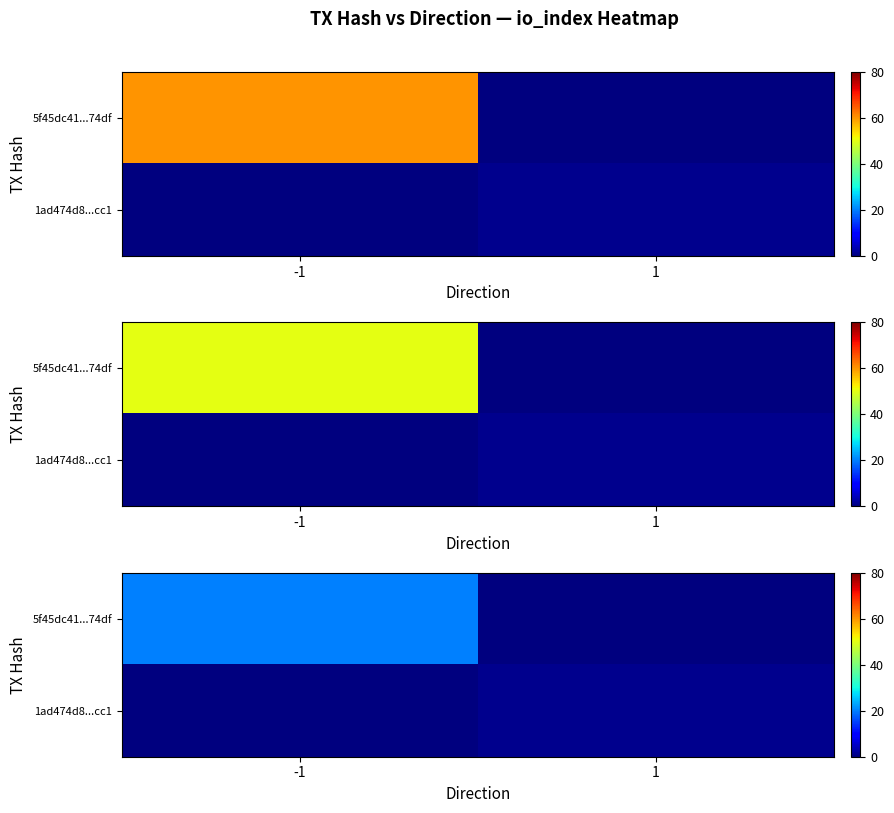

At which label is 1ad474d8...cc1 closest to 0?

-1